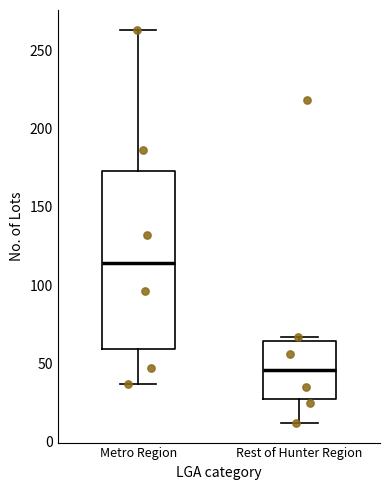

Which box is the tallest, from its lower edge to its upper edge?

Metro Region